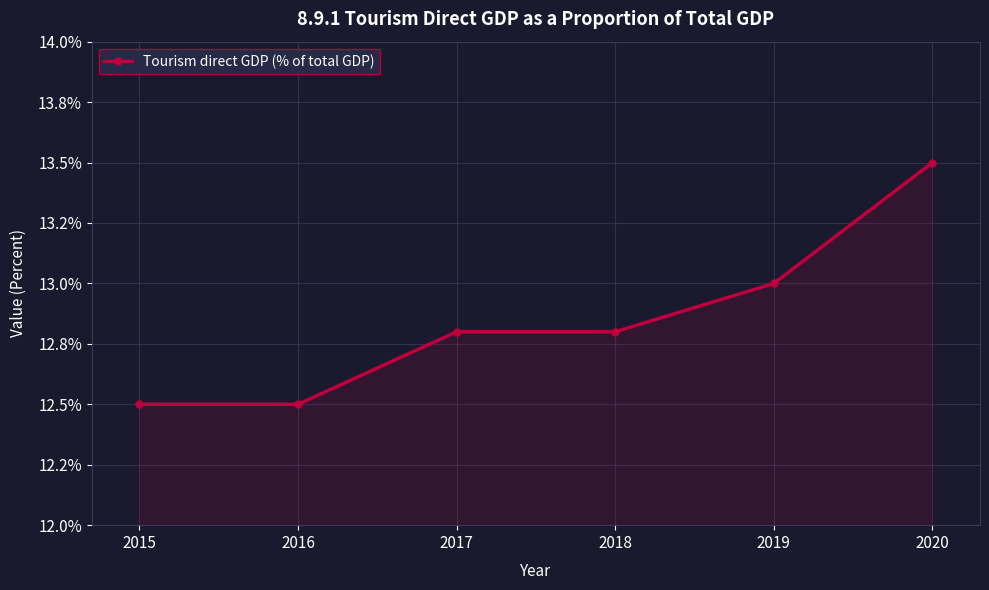

The value at 2018 is 21.2. True or false?

False